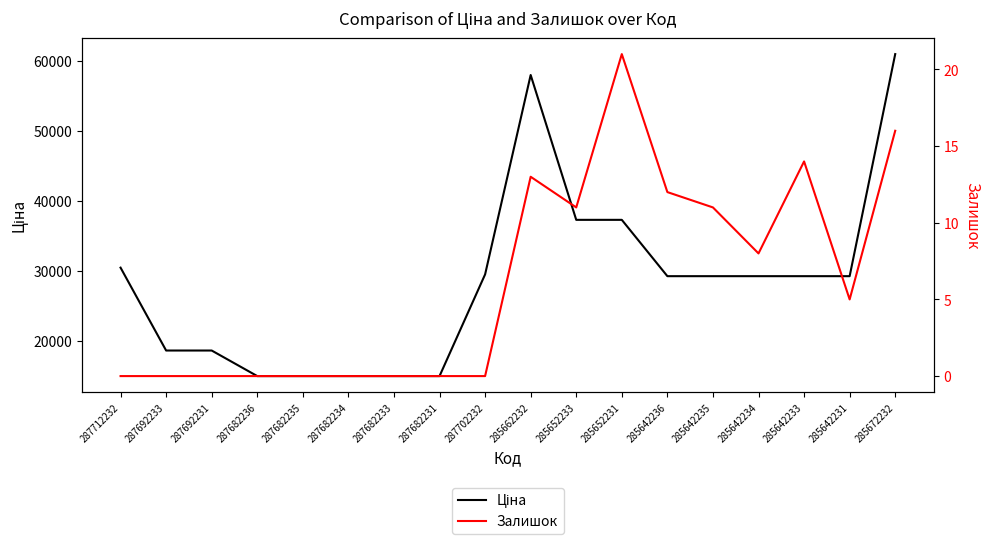

What is the difference between the highest and lowest values at 285642236?

29282.9